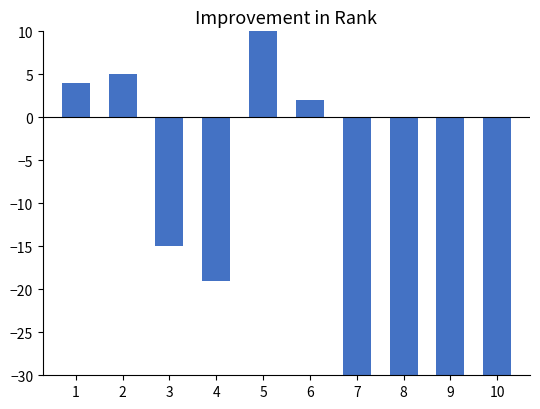

How many positive values are there?

4